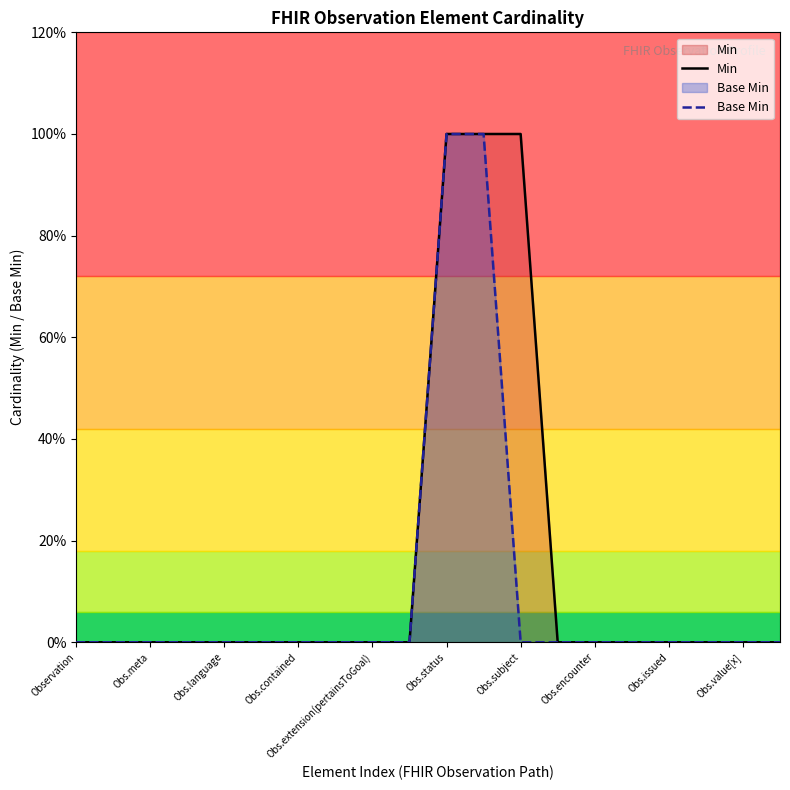

True or false: Base Min has more than 0 points higher than both neighbors.

False